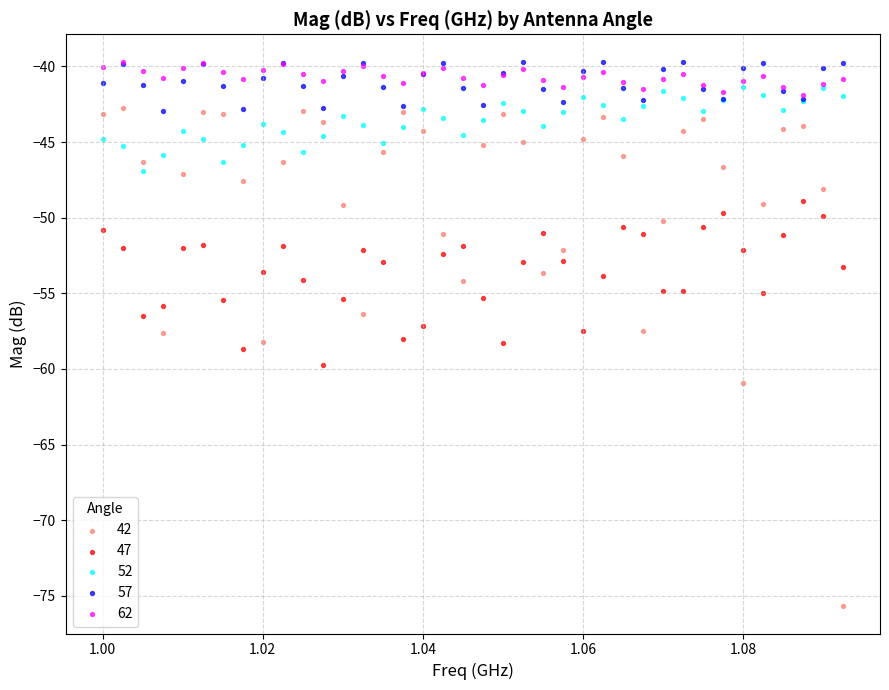

What are all the series names shown in the legend?

42, 47, 52, 57, 62